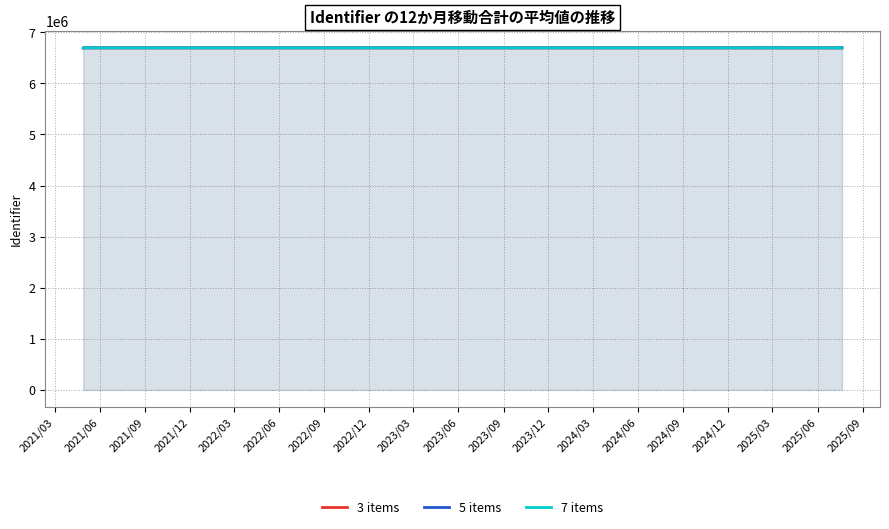

What is the minimum value shown in the chart?

6695213.3